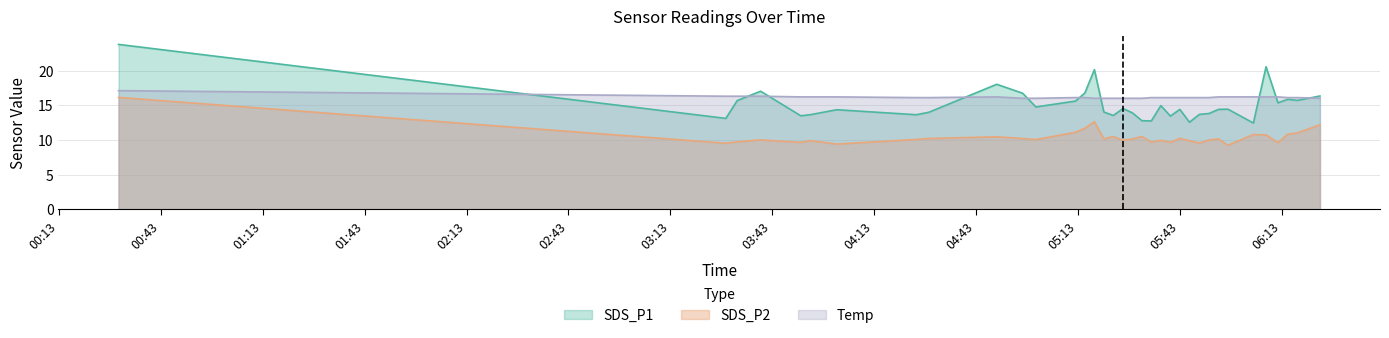

List the series in order of their overall mean, highest first.

Temp, SDS_P1, SDS_P2